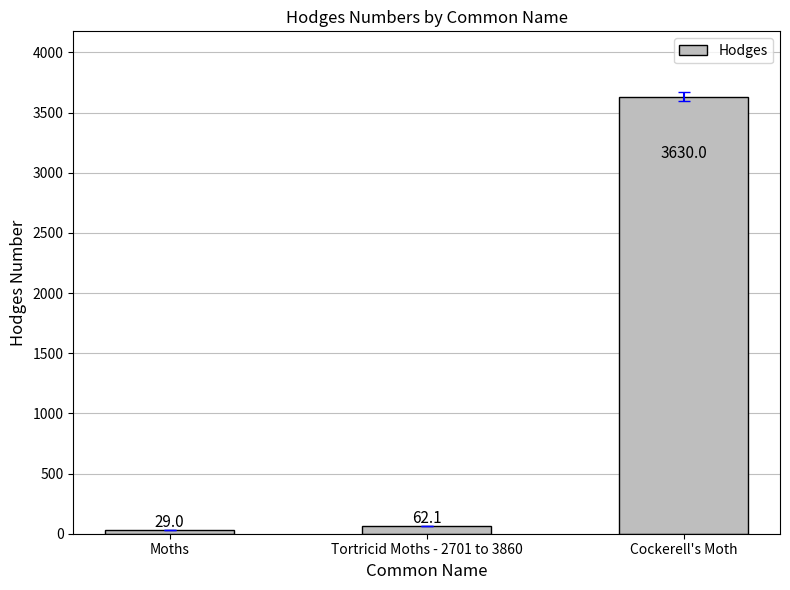

At which label does the data first exceed 62?

Tortricid Moths - 2701 to 3860